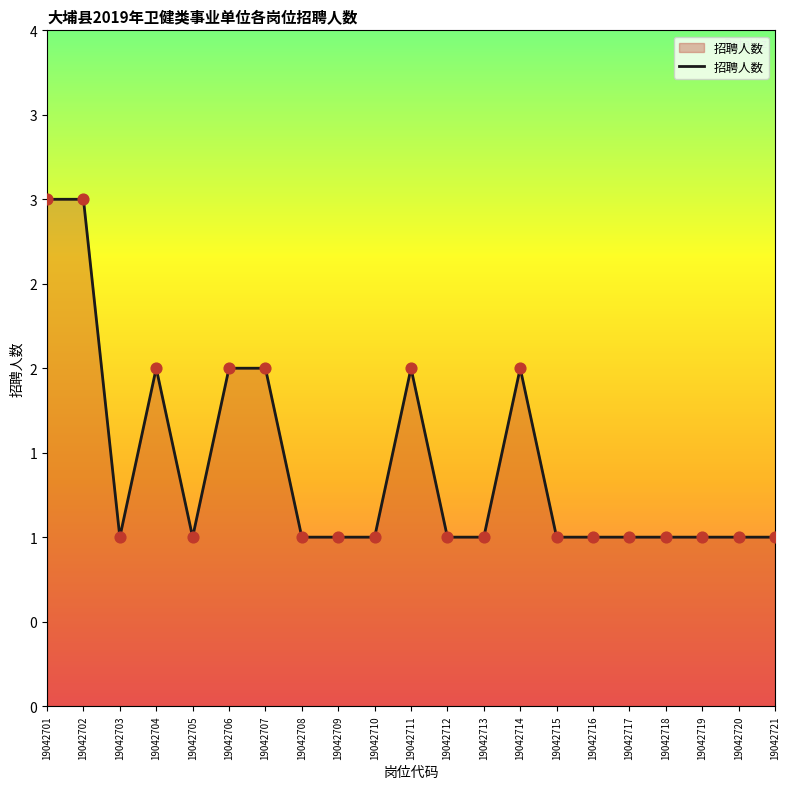

Between 19042712 and 19042716, which is larger?

19042712